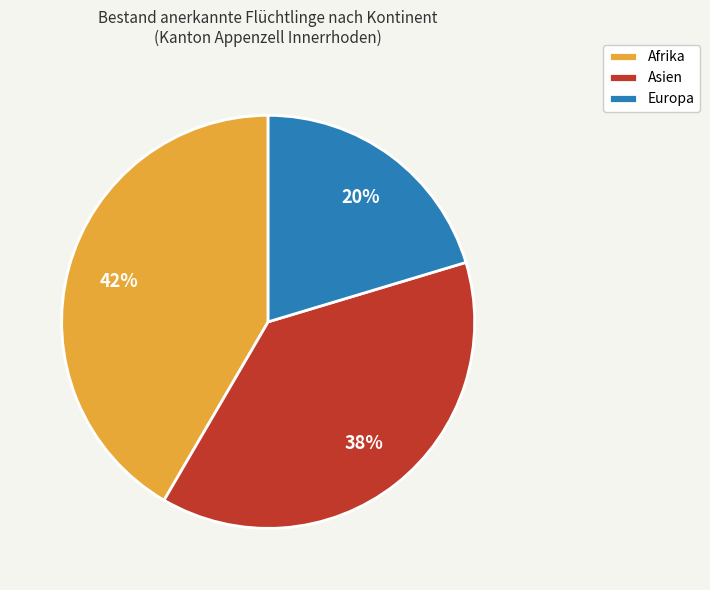

To the nearest percent, what percentage of the pie is Europa?

20%